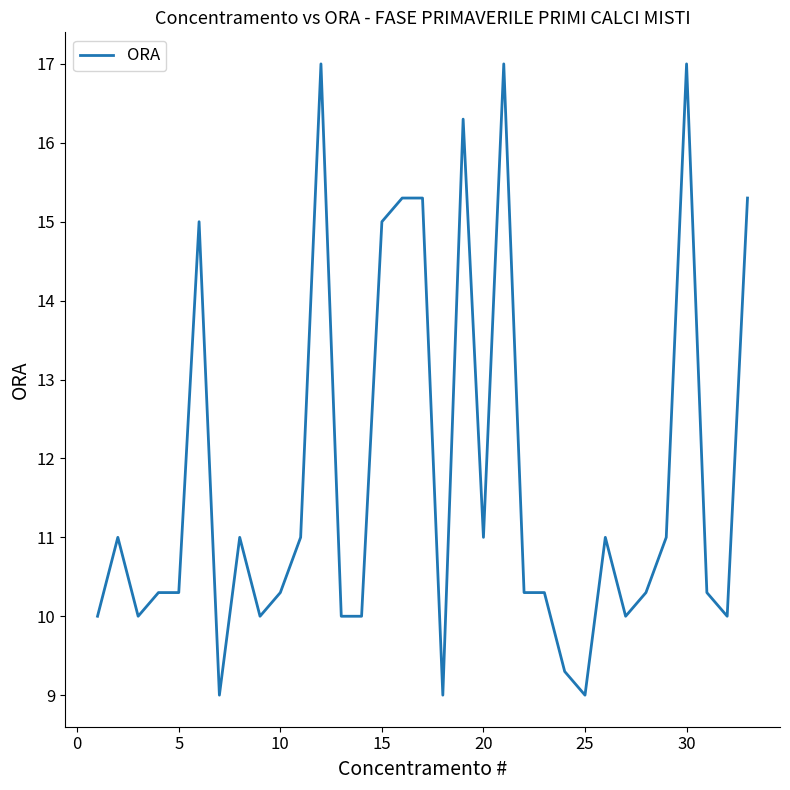

What is the difference between the maximum and minimum values?

8.0